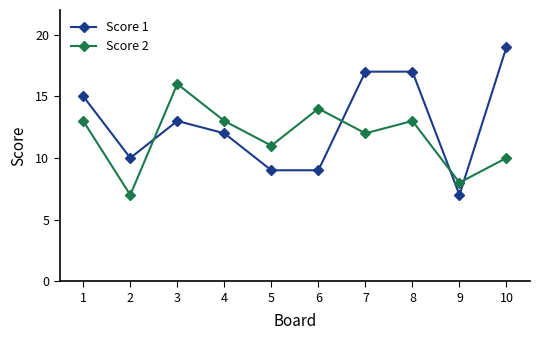

Reading left to right, transcribe all the data shown in this chart.

Score 1: 1=15	2=10	3=13	4=12	5=9	6=9	7=17	8=17	9=7	10=19
Score 2: 1=13	2=7	3=16	4=13	5=11	6=14	7=12	8=13	9=8	10=10